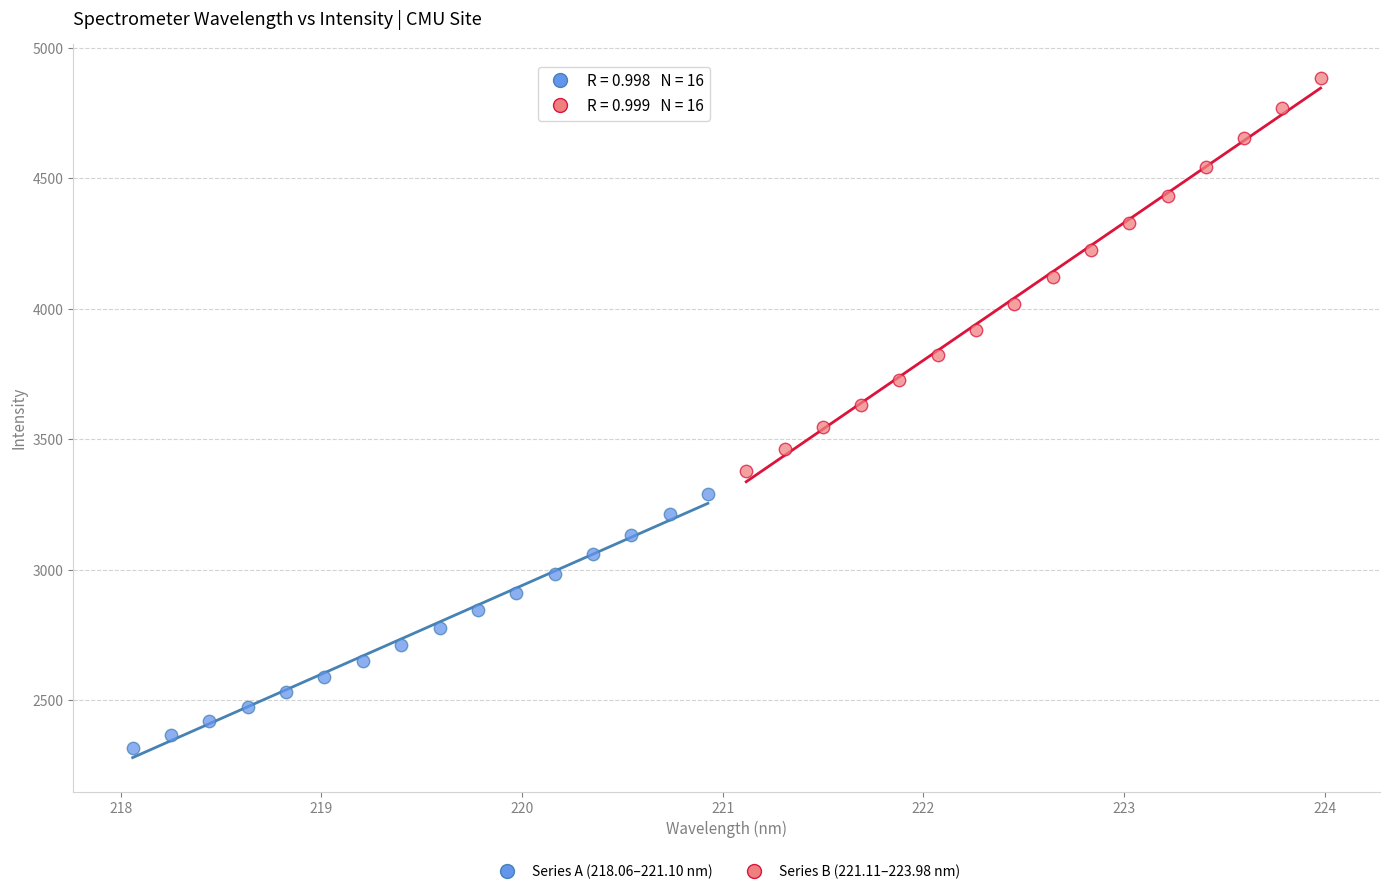

Which series reaches the maximum Y coordinate?

Series B (221.11–223.98 nm)